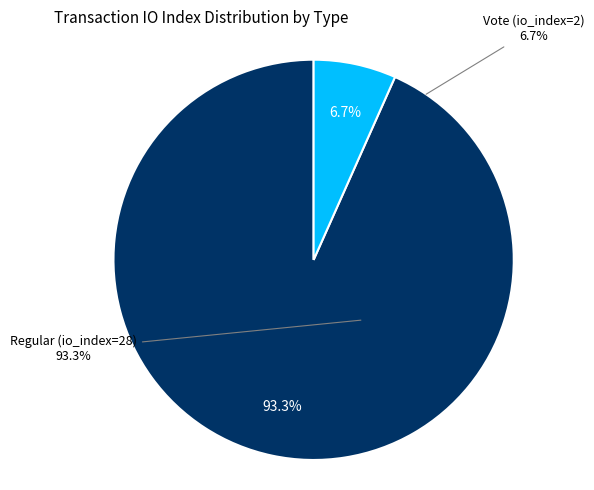

Is the sum of Regular (io_index=28) and Vote (io_index=2) greater than half?

Yes